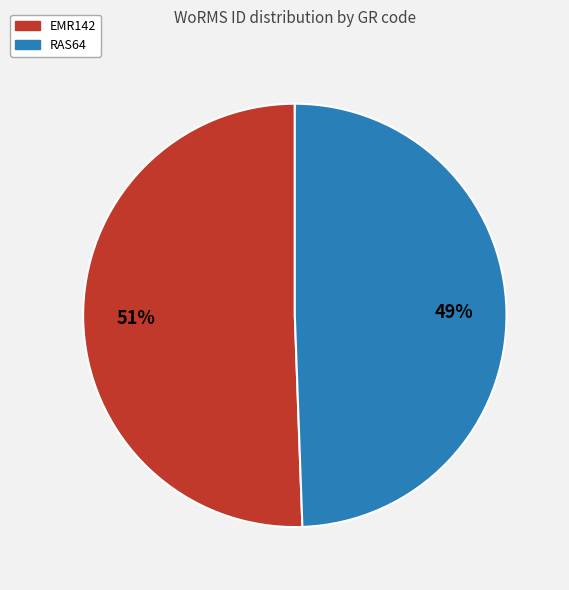

Is EMR142 the majority of the pie?

Yes